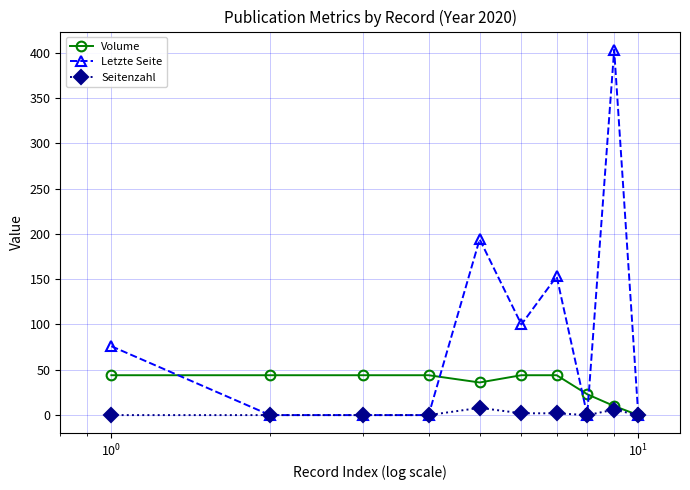

Which series has the largest range (max minus min)?

Letzte Seite